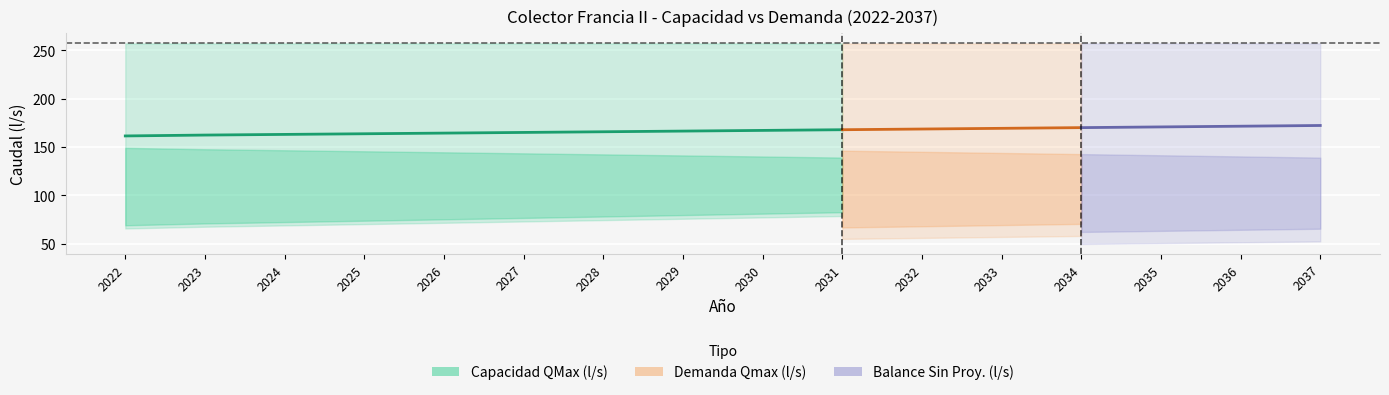

Reading left to right, what are all the values shown in this chart?

Capacidad QMax (l/s): 257.0	257.0	257.0	257.0	257.0	257.0	257.0	257.0	257.0	257.0	257.0	257.0	257.0	257.0	257.0	257.0
Demanda Qmax (l/s): 65.9	67.7	69.0	70.4	71.7	73.1	74.5	75.9	77.3	78.7	80.1	81.6	83.0	84.5	86.0	87.4
Balance Sin Proy. (l/s): 191.2	189.4	188.0	186.7	185.3	183.9	182.5	181.2	179.7	178.3	176.9	175.5	174.0	172.5	171.1	169.6